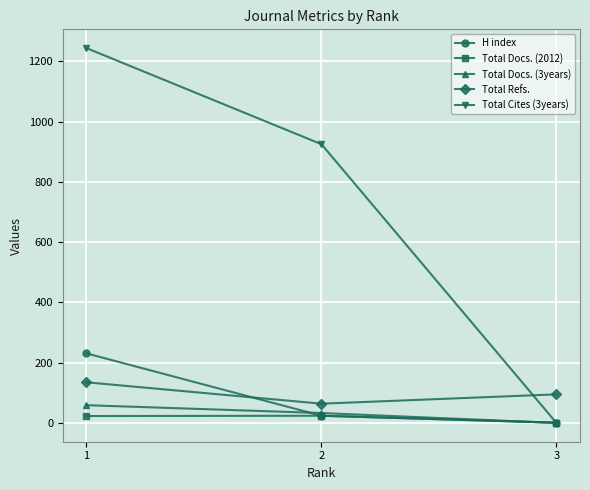

What is the total value across all series at 1?

1692